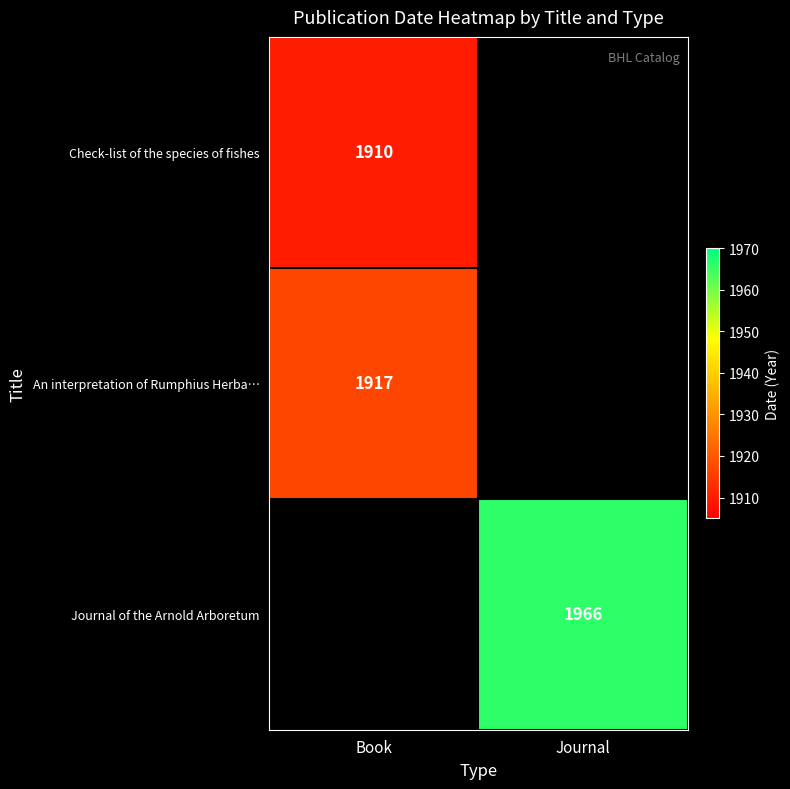

How many categories are shown in the chart?

2